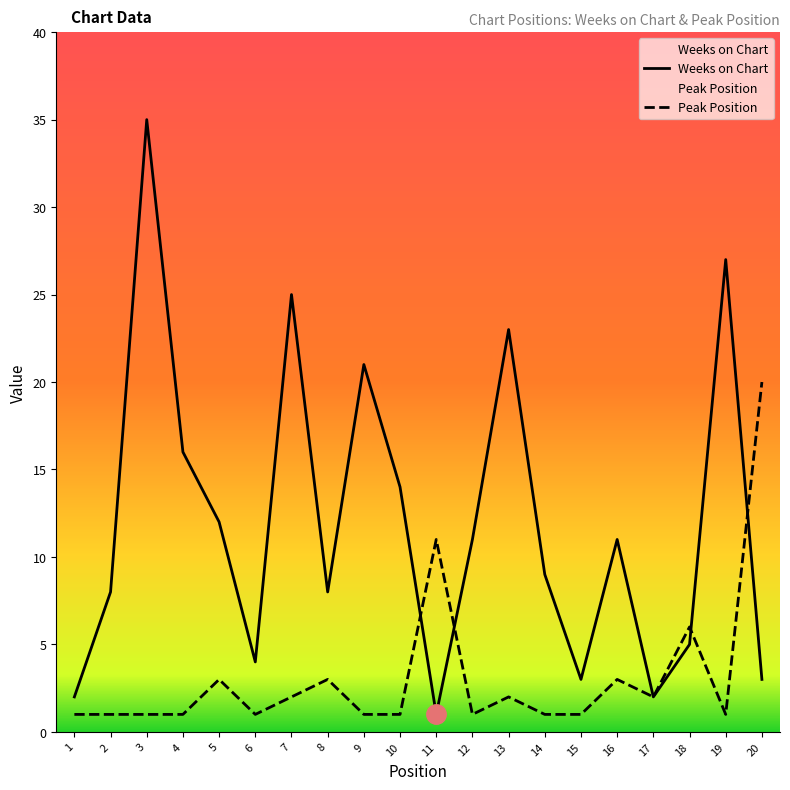

Where do Peak Position and Weeks on Chart first cross each other?

10 and 11